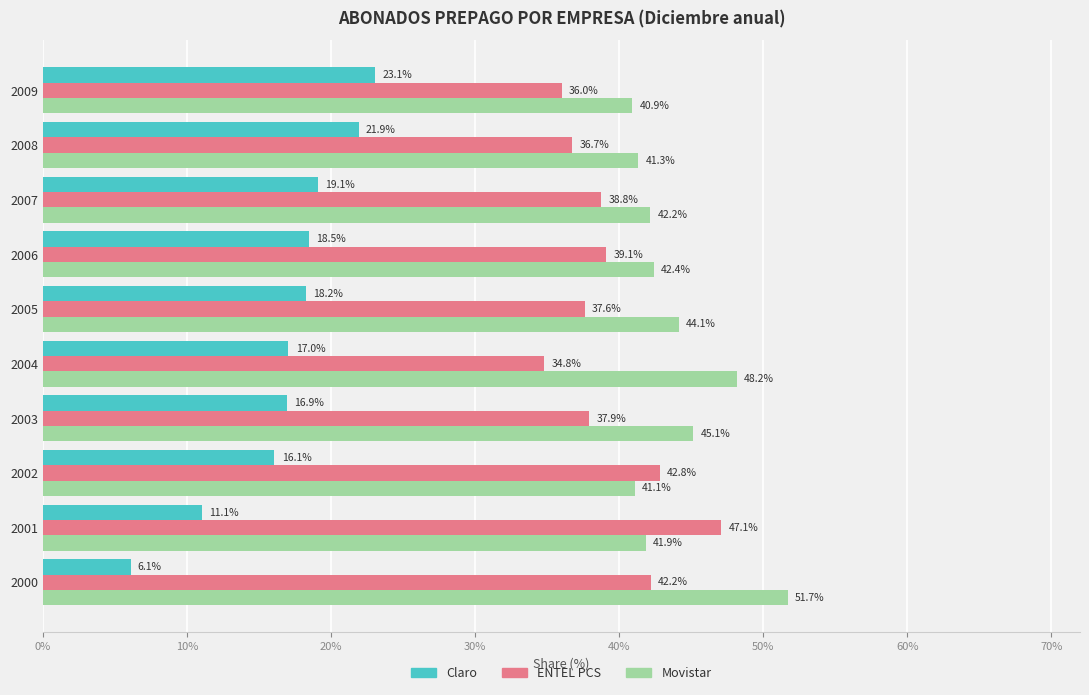

Count the number of categories in the chart.

10